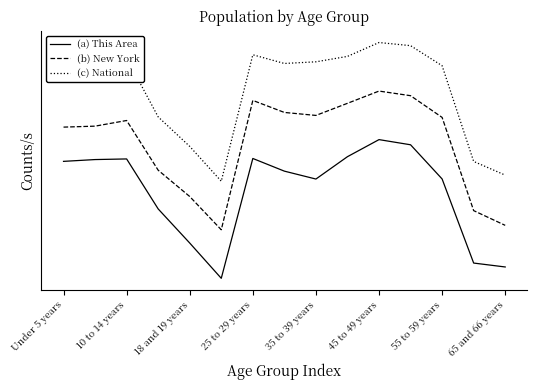

True or false: (c) National has more than 0 points higher than both neighbors.

True